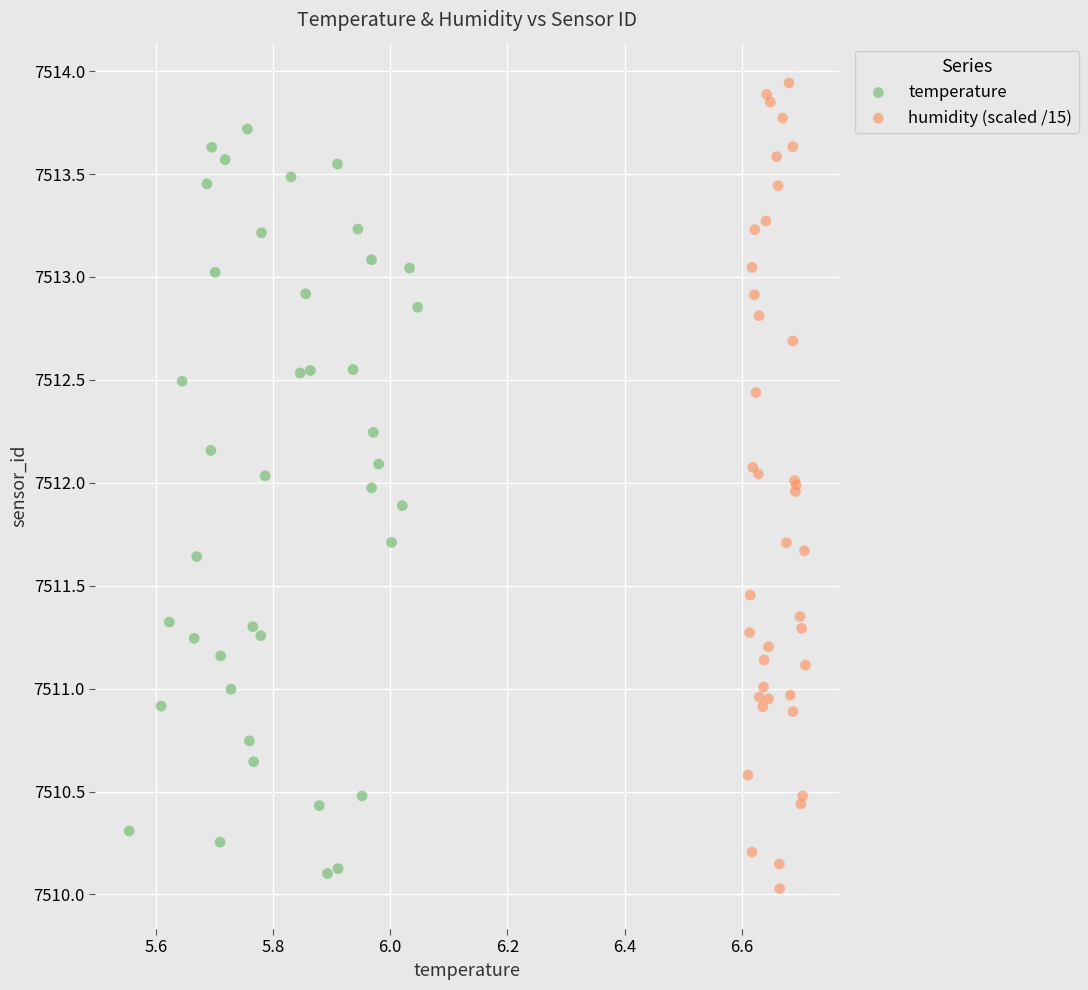

Which series has the widest spread of Y values?

humidity (scaled /15)